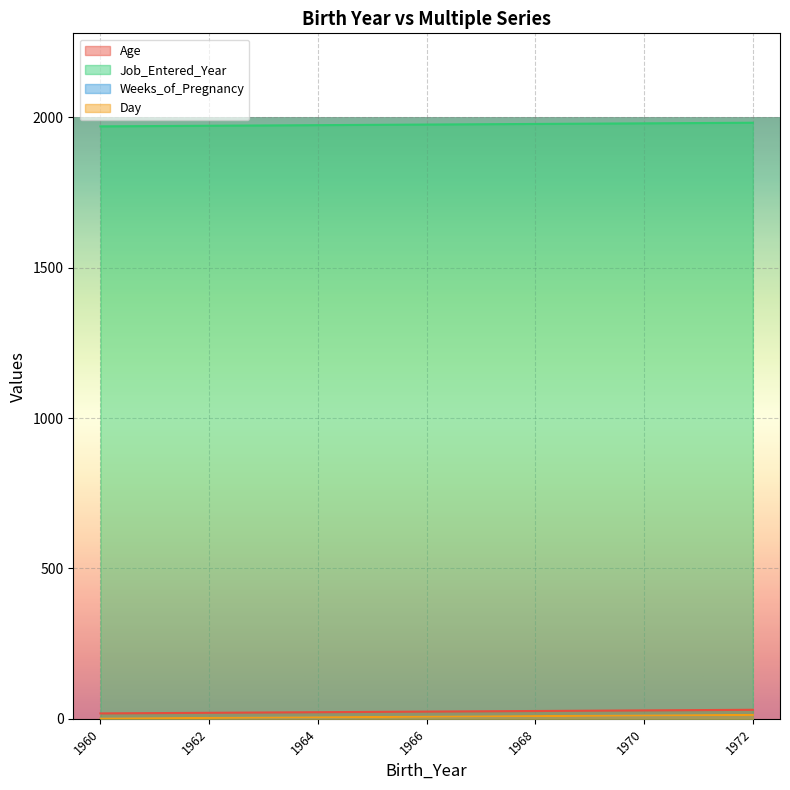

Reading left to right, list all the values displayed in this chart.

Age: 1960=18	1961=19	1962=20	1963=21	1964=22	1965=23	1966=24	1967=25	1968=26	1969=27	1970=28	1971=29	1972=30
Job_Entered_Year: 1960=1970	1961=1971	1962=1972	1963=1973	1964=1974	1965=1975	1966=1976	1967=1977	1968=1978	1969=1979	1970=1980	1971=1981	1972=1982
Weeks_of_Pregnancy: 1960=1	1961=2	1962=3	1963=4	1964=5	1965=6	1966=7	1967=8	1968=9	1969=10	1970=11	1971=12	1972=13
Day: 1960=1	1961=2	1962=3	1963=4	1964=5	1965=6	1966=7	1967=8	1968=9	1969=10	1970=11	1971=12	1972=13